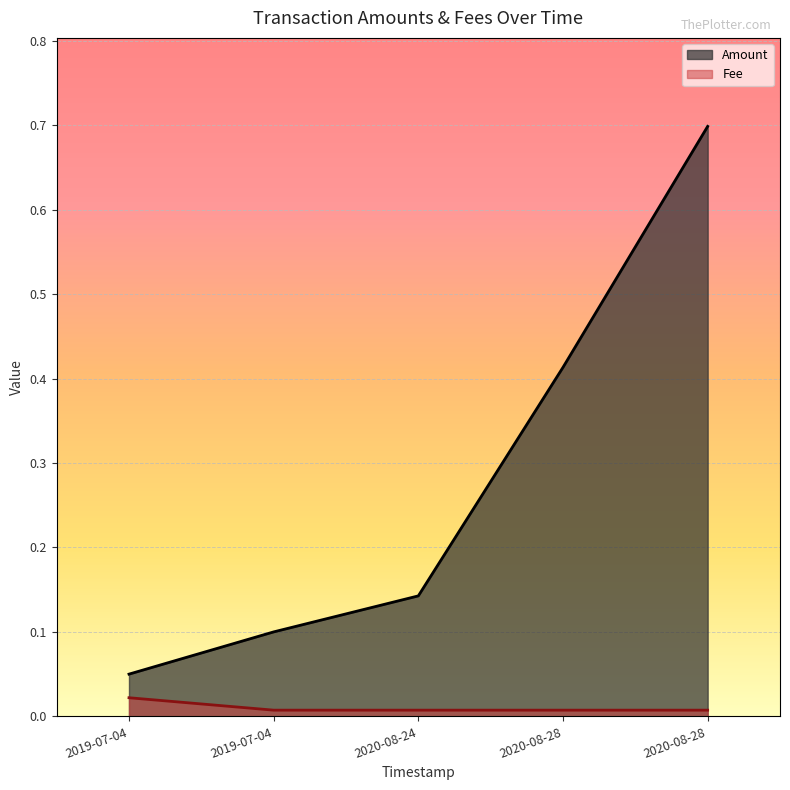

At which category does the chart reach its peak across all series?

2020-08-28 17:06:51